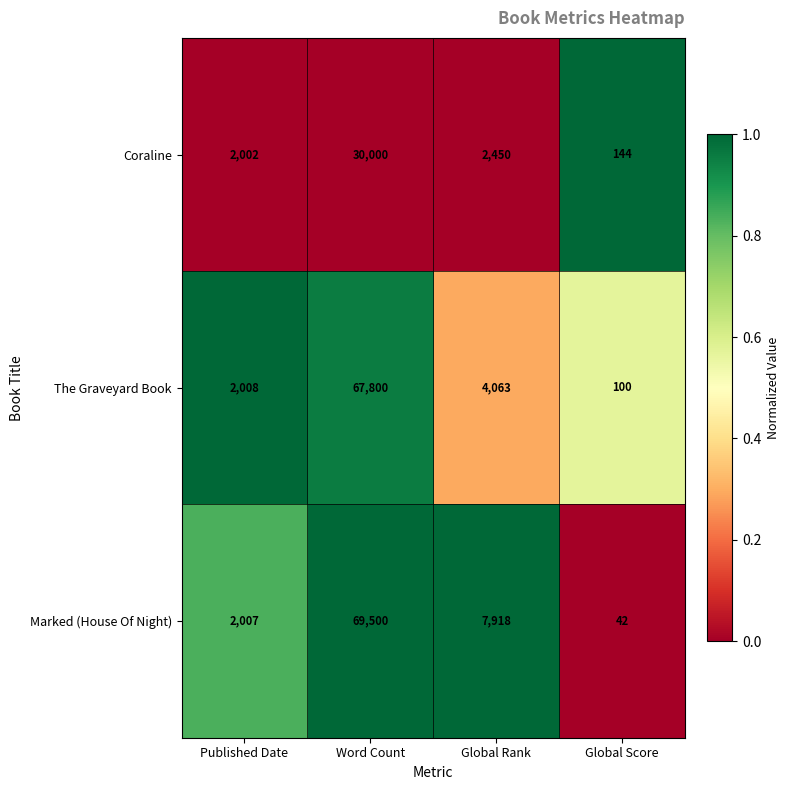

Rank the categories by Marked (House Of Night) value from lowest to highest.

Global Score, Published Date, Global Rank, Word Count